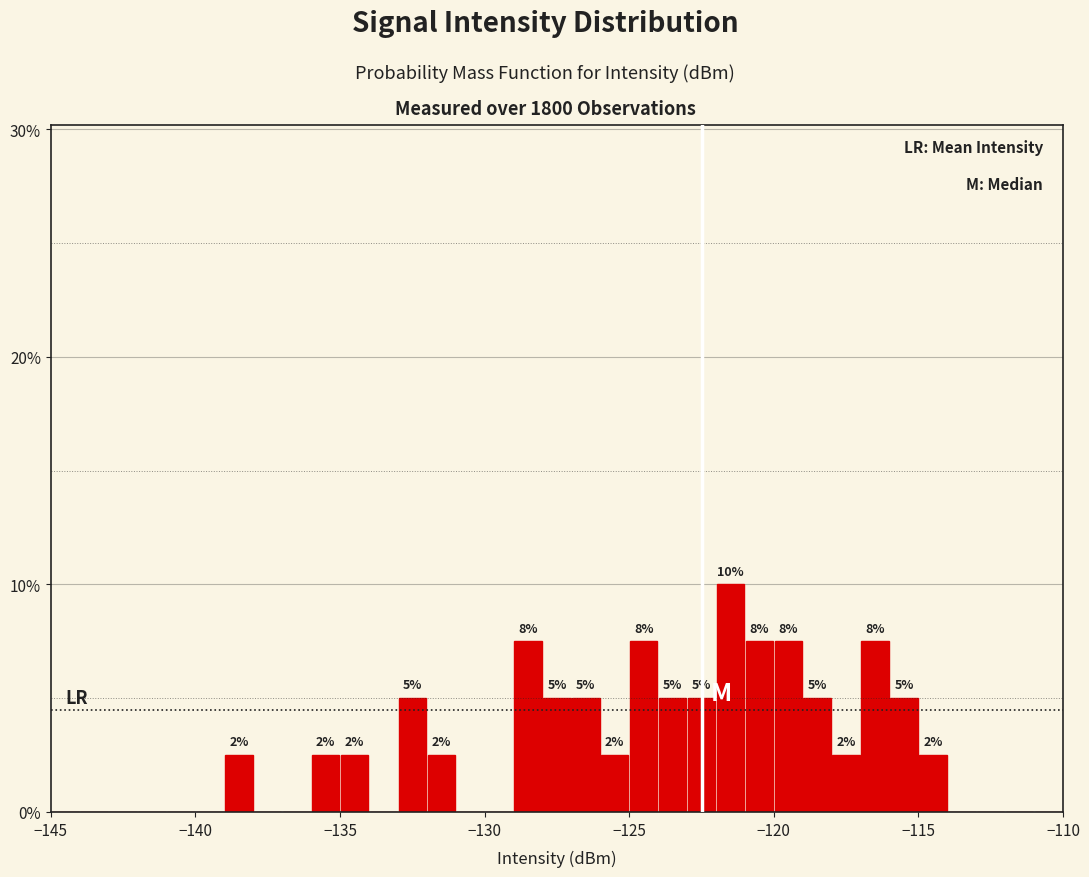

Around what value on the x-axis is the tallest bar? Give the approximate position of its centre, as read against the axis.

-121.5